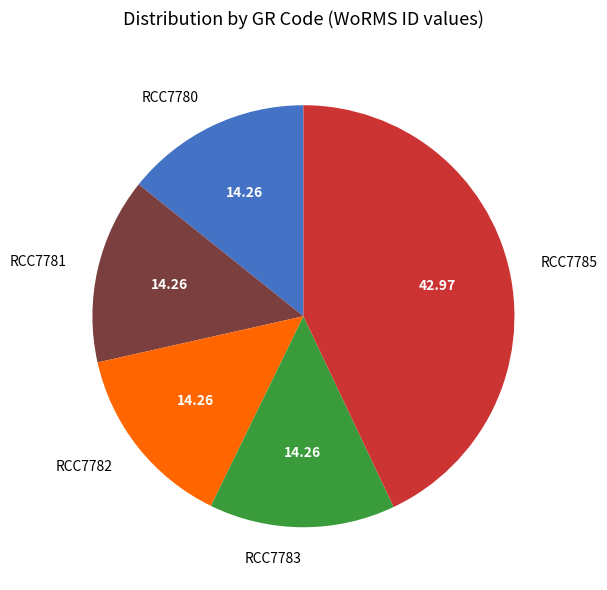

Does RCC7783 account for over 50% of the chart?

No